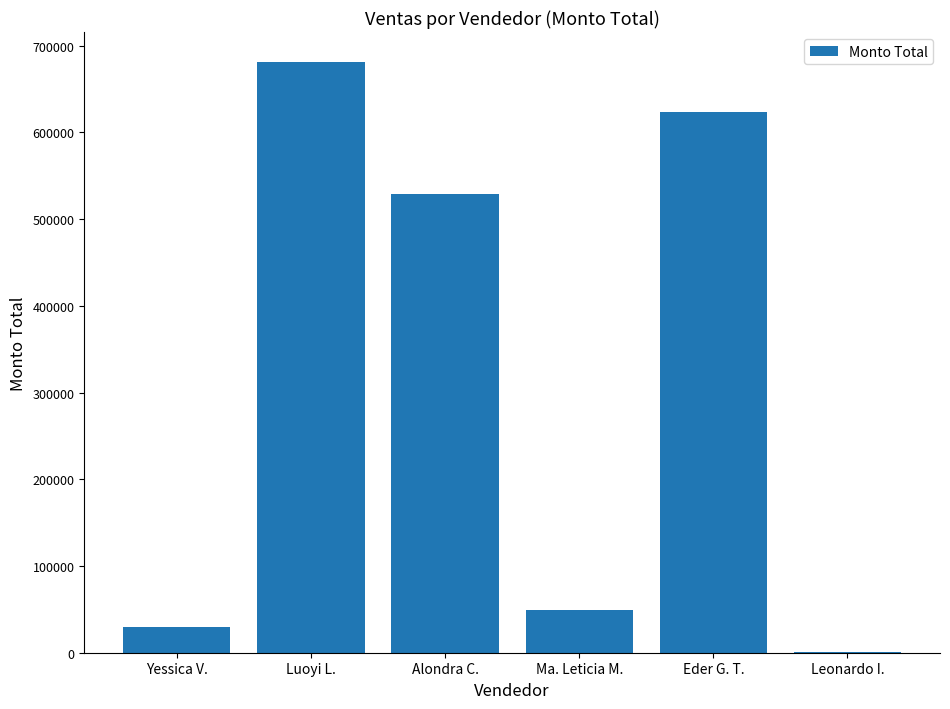

At which label is the value closest to 341297?

Alondra C.